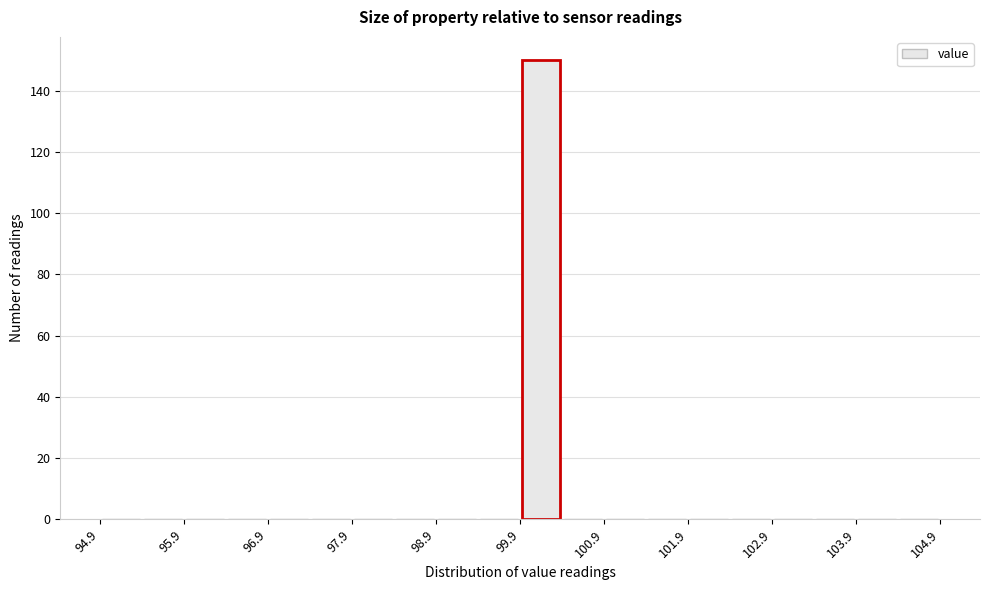

Over which range of the x-axis is the bar tallest?

99.9 to 100.4